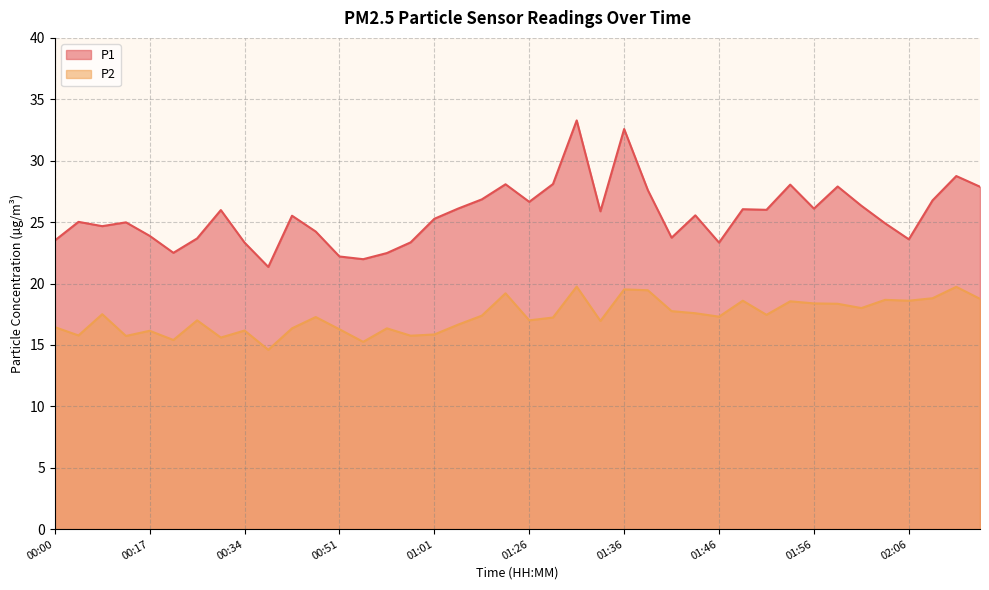

List the series in order of their peak value, highest first.

P1, P2